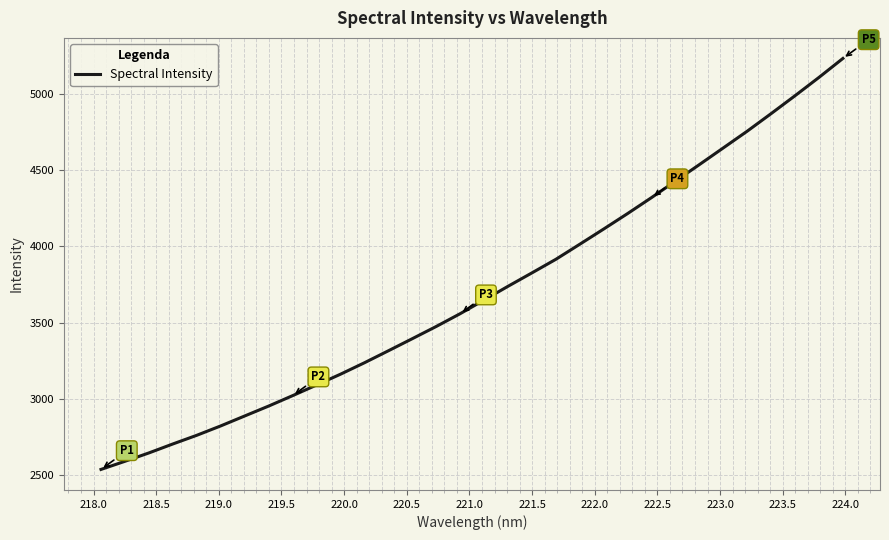

What is the maximum value shown in the chart?

5232.8